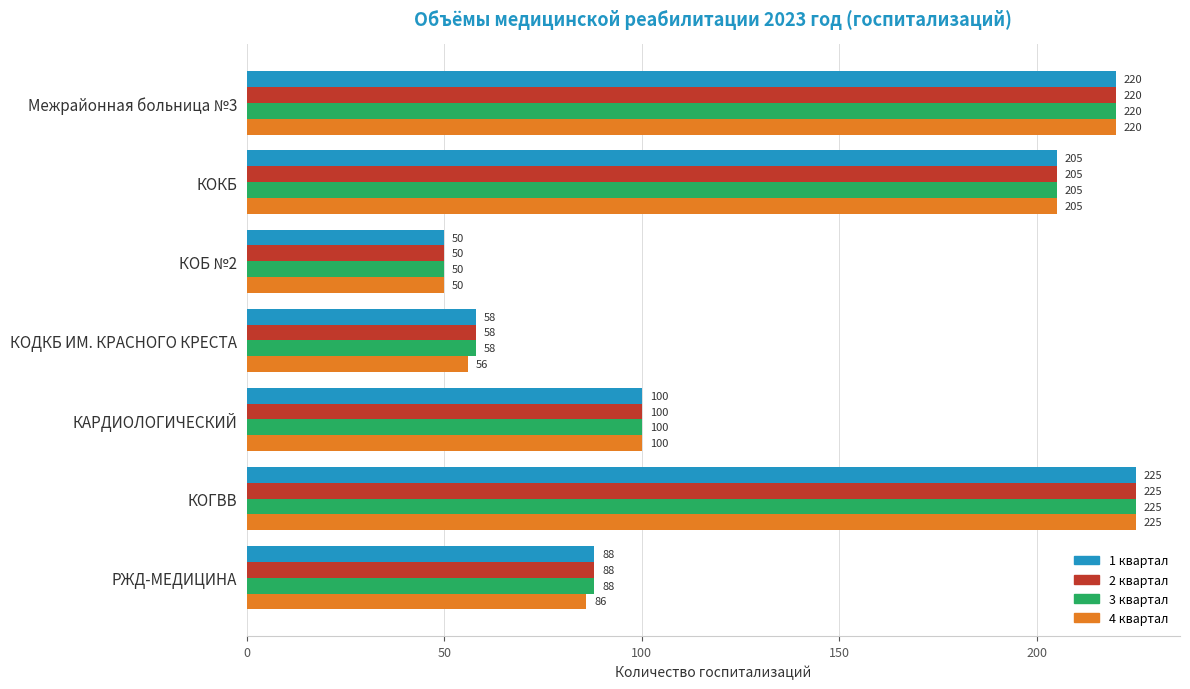

What is the maximum value for 4 квартал?

225